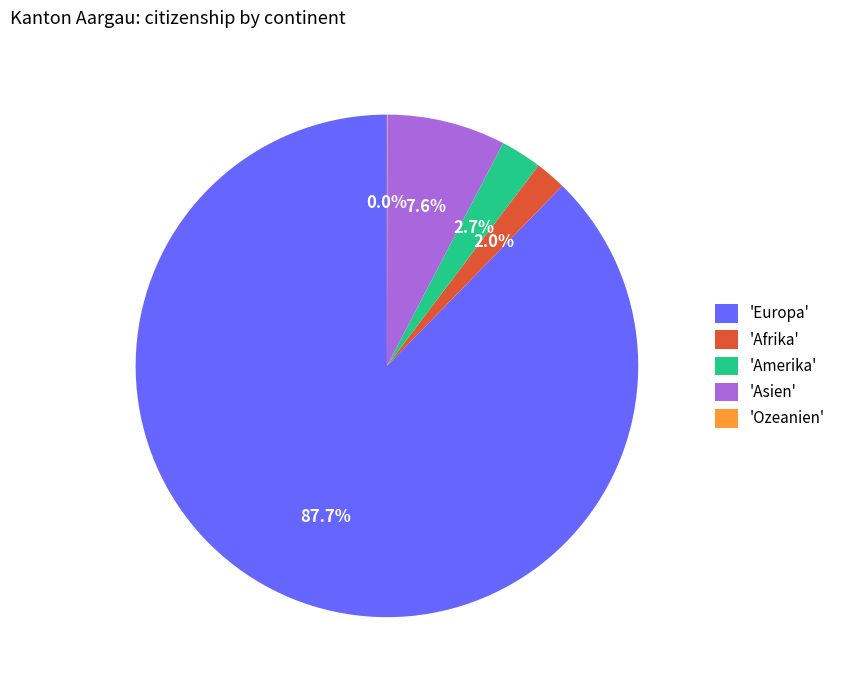

What is the majority slice?

'Europa'